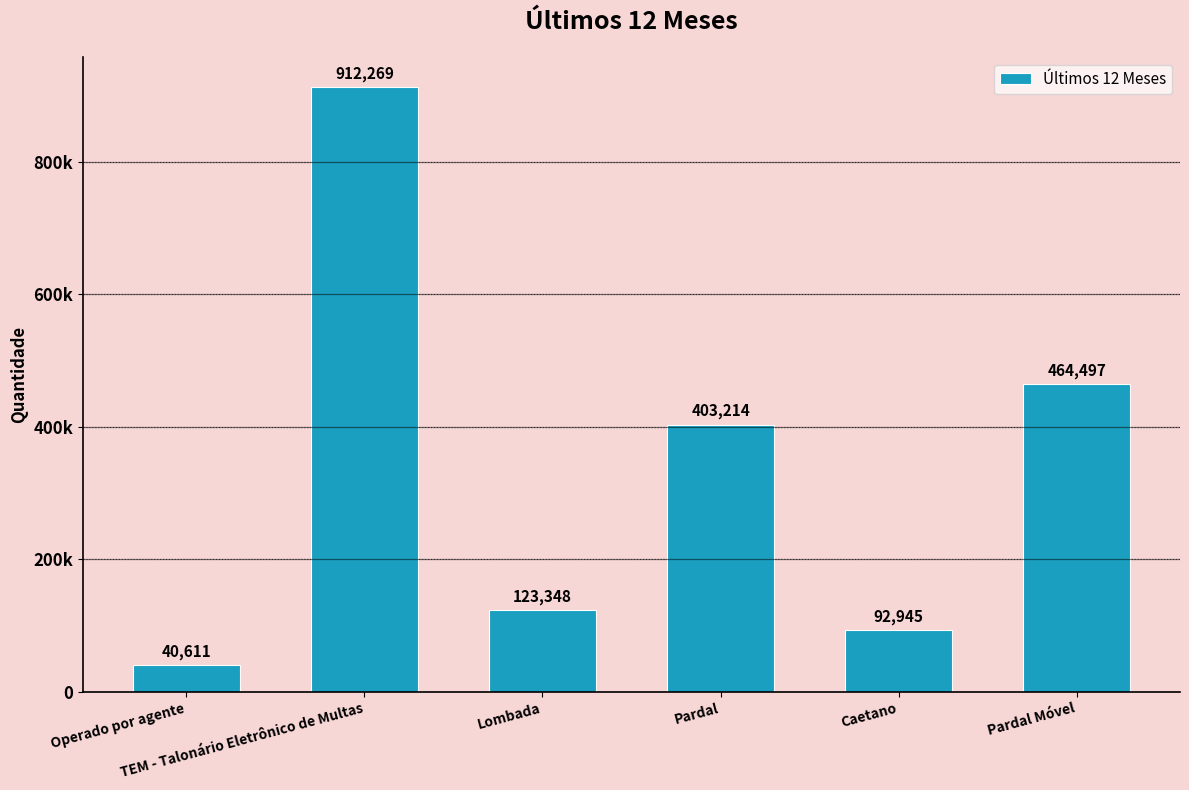

List the labels in order of value, smallest first.

Operado por agente, Caetano, Lombada, Pardal, Pardal Móvel, TEM - Talonário Eletrônico de Multas